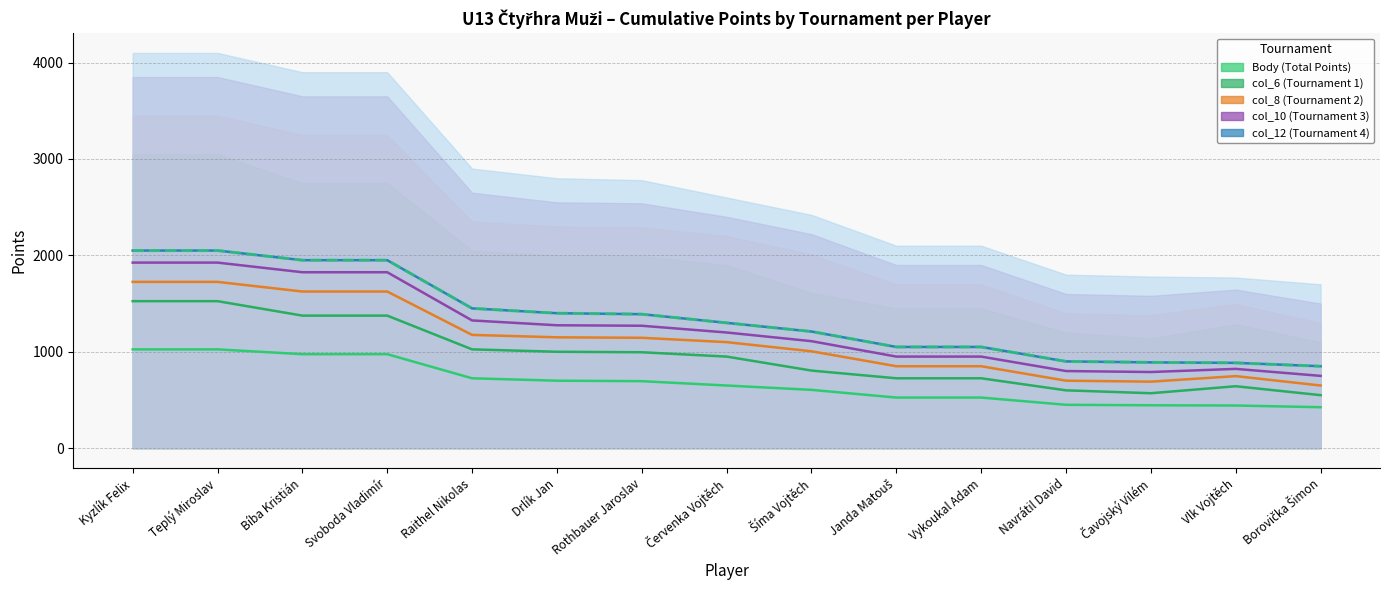

Which has a higher value, Teplý Miroslav or Navrátil David?

Teplý Miroslav